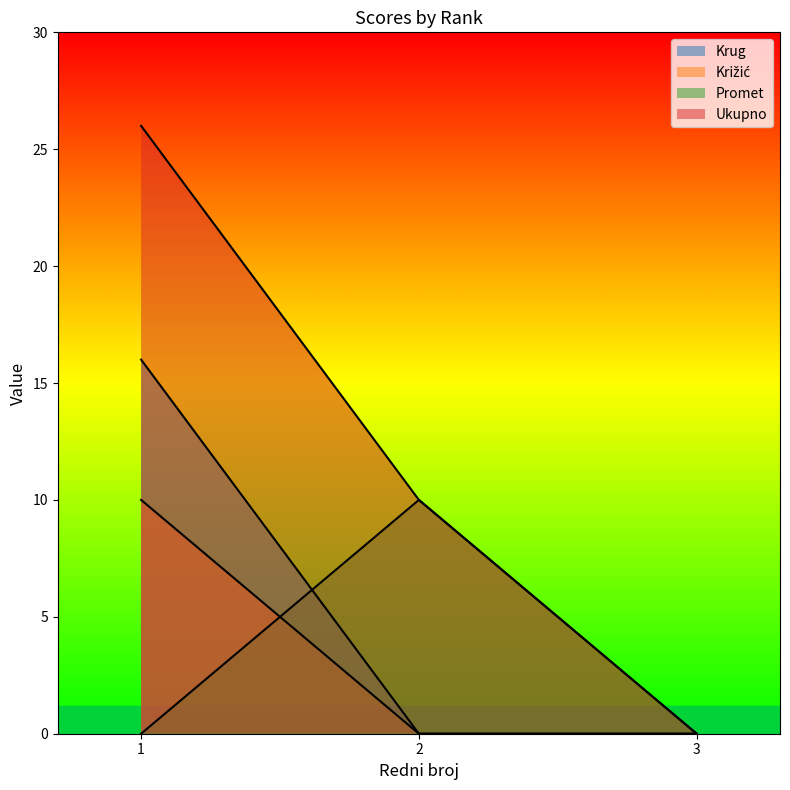

What is the maximum value shown in the chart?

26